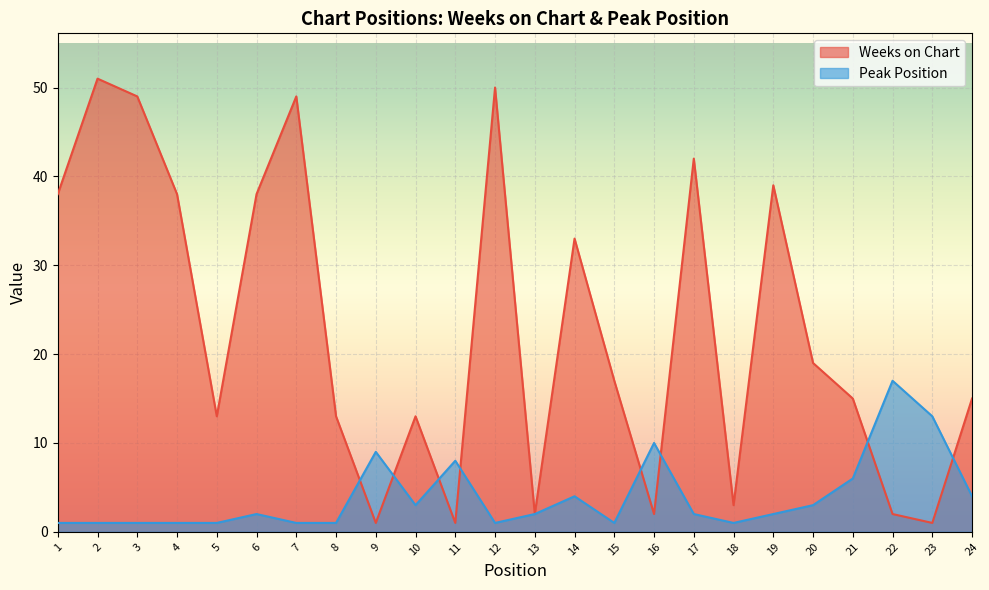

At which category does Peak Position reach its first local peak?

6